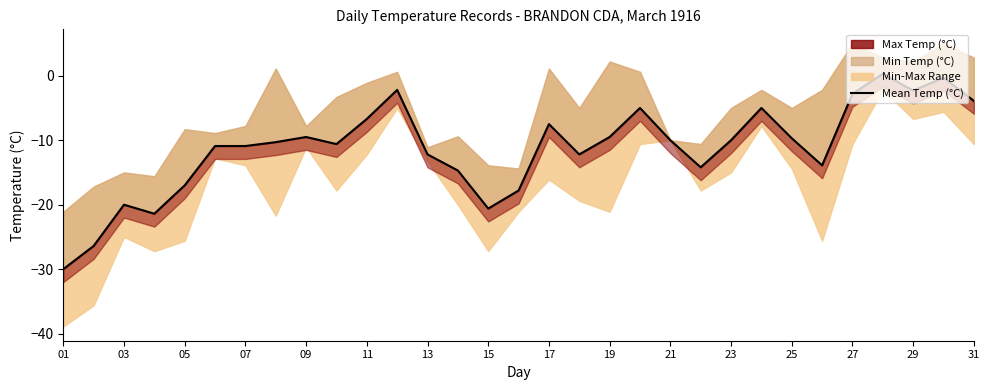

What is the difference between the values at 19 and 31?

7.2